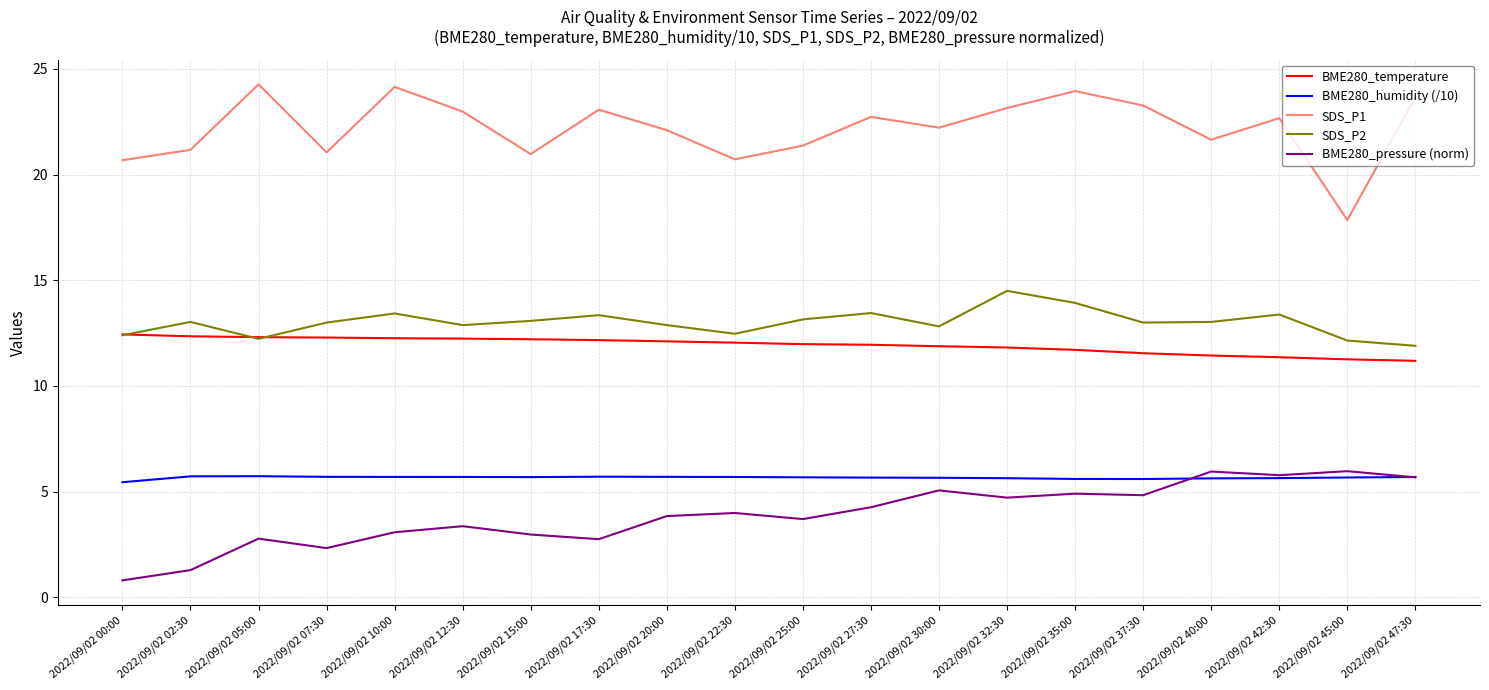

The value of SDS_P2 at 2022/09/02 17:30 is 18.2. True or false?

False